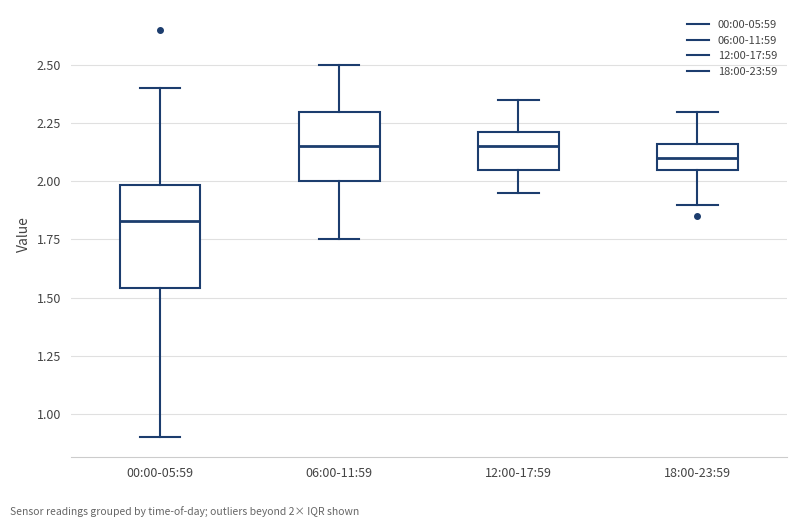

Reading left to right, read every box against the y-axis: the position of its median line, the range the box covers, and the ends of its whiskers. The values are not printed on the chart, so give them approximately, as read against the axis.

00:00-05:59: median 1.85, box 1.55 to 2.00, whiskers 0.90 to 2.40
06:00-11:59: median 2.15, box 2.00 to 2.30, whiskers 1.75 to 2.50
12:00-17:59: median 2.15, box 2.05 to 2.20, whiskers 1.95 to 2.35
18:00-23:59: median 2.10, box 2.05 to 2.15, whiskers 1.90 to 2.30